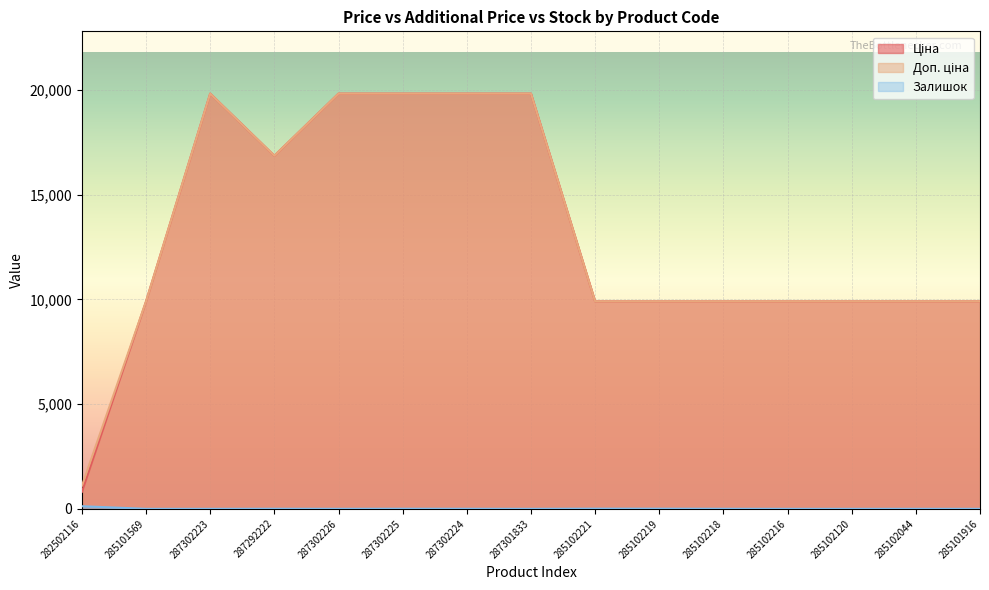

What is the lowest value of the Ціна series?

813.0